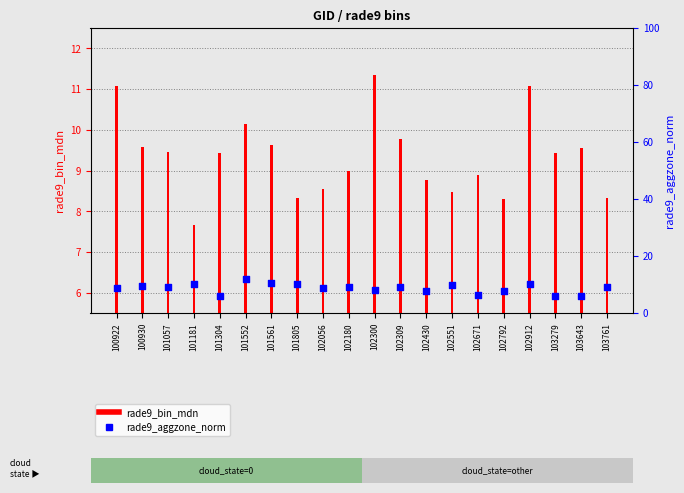

Is the value of rade9_aggzone_norm at 100930 greater than the value of rade9_bin_mdn at 101561?

No